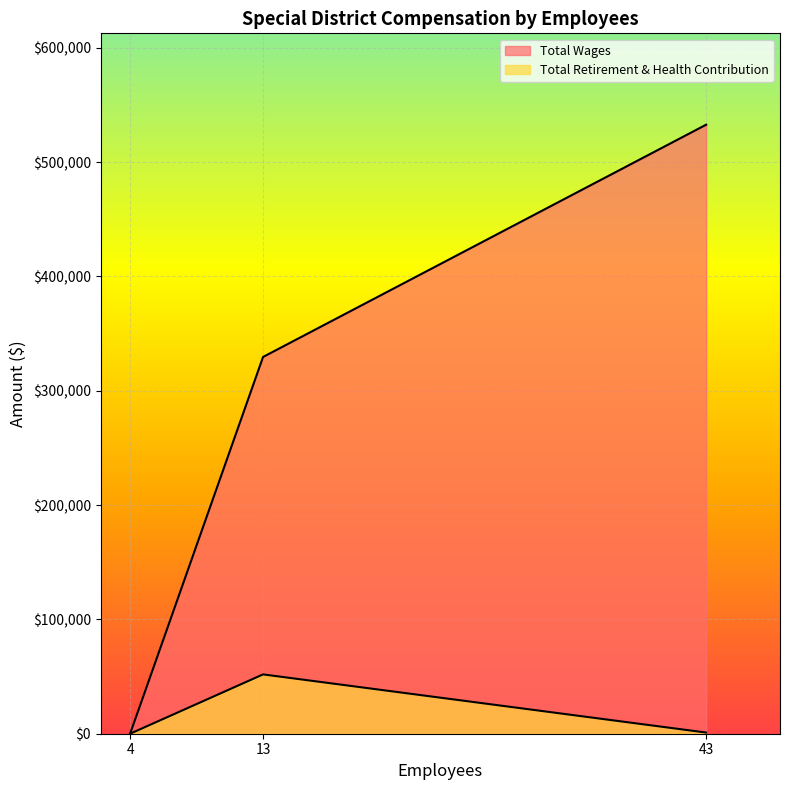

Reading right to left, extract all data points from this chart.

1020	51884	0